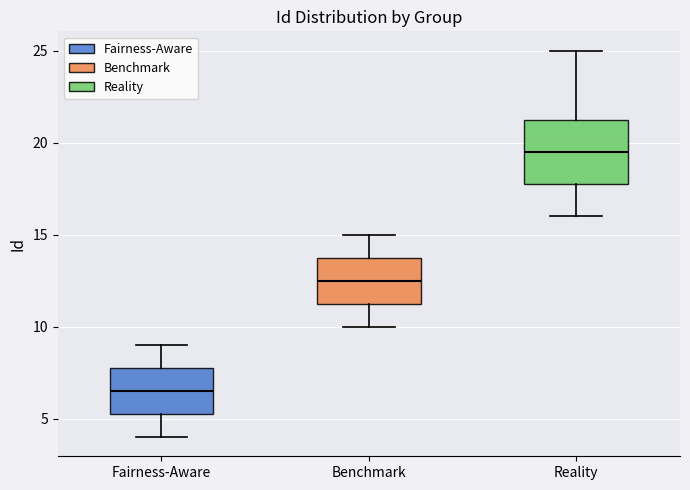

Reading left to right, transcribe this box plot: for each box, give where its median line is, the range the box spans, and where its two whiskers end, as read against the y-axis. The values are not printed on the chart, so give them approximately, as read against the axis.

Fairness-Aware: median 6.5, box 5.5 to 8.0, whiskers 4.0 to 9.0
Benchmark: median 12.5, box 11.5 to 14.0, whiskers 10.0 to 15.0
Reality: median 19.5, box 18.0 to 21.5, whiskers 16.0 to 25.0